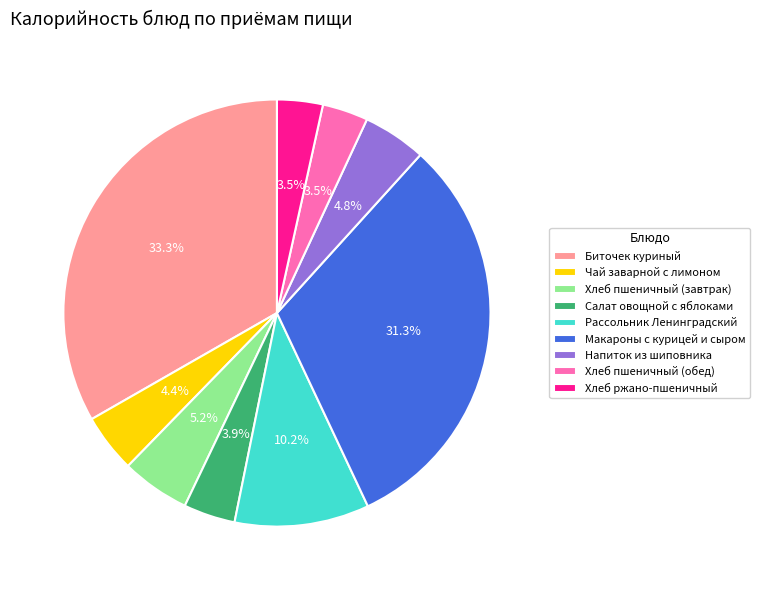

Does Макароны с курицей и сыром account for over 50% of the chart?

No